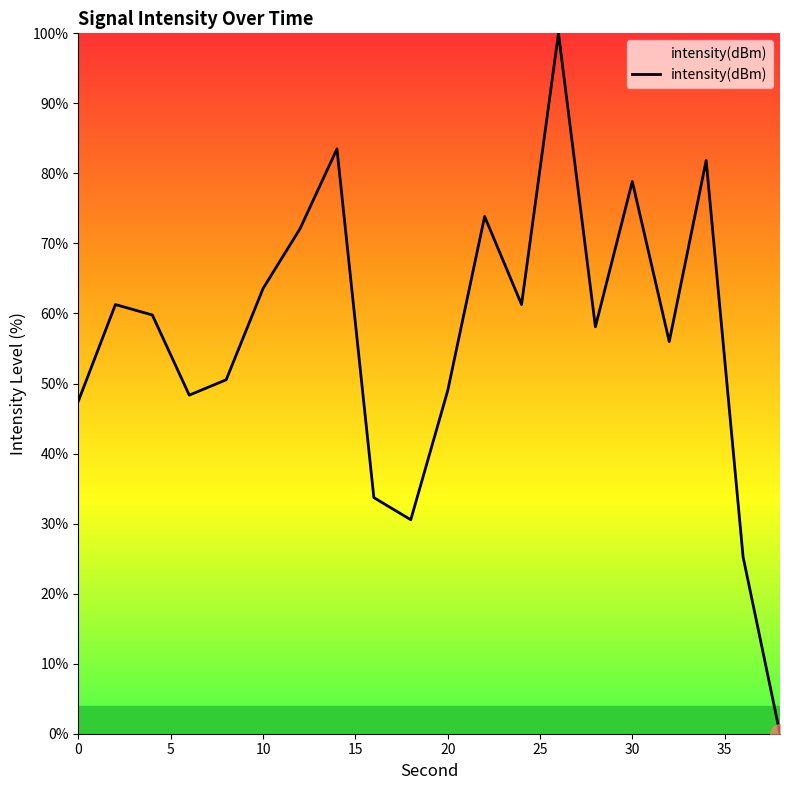

What is the maximum value shown in the chart?

100.0